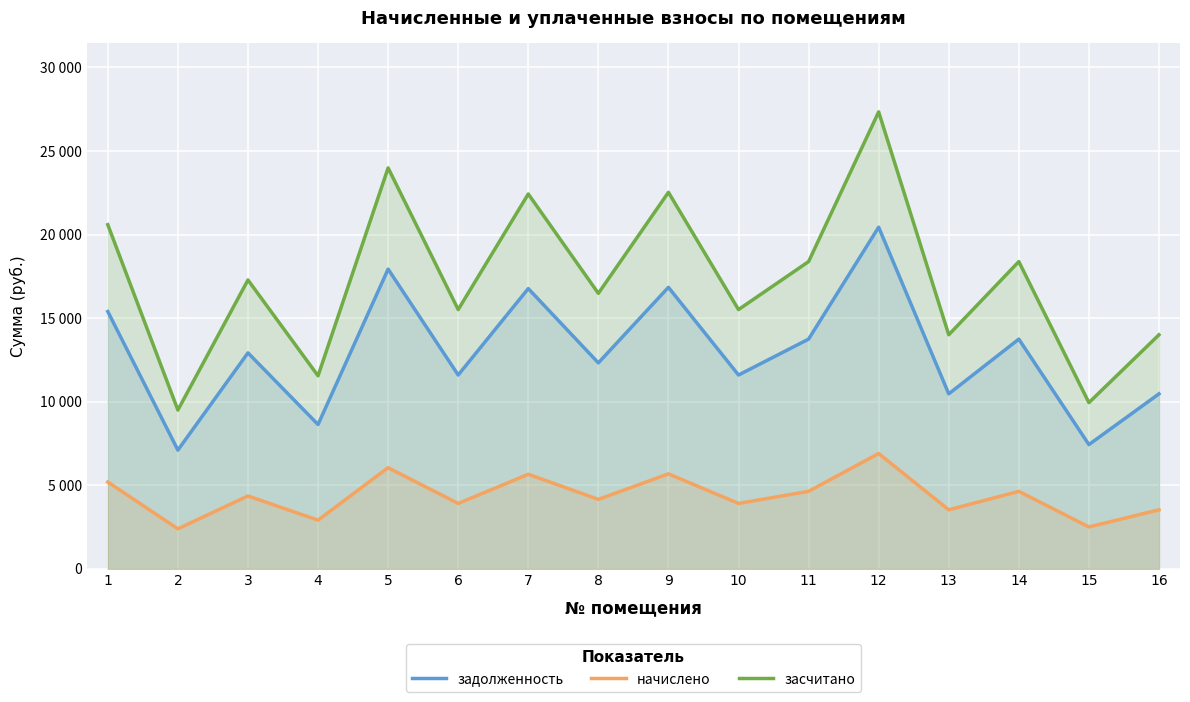

What is the total value across all series at 1?

41175.4